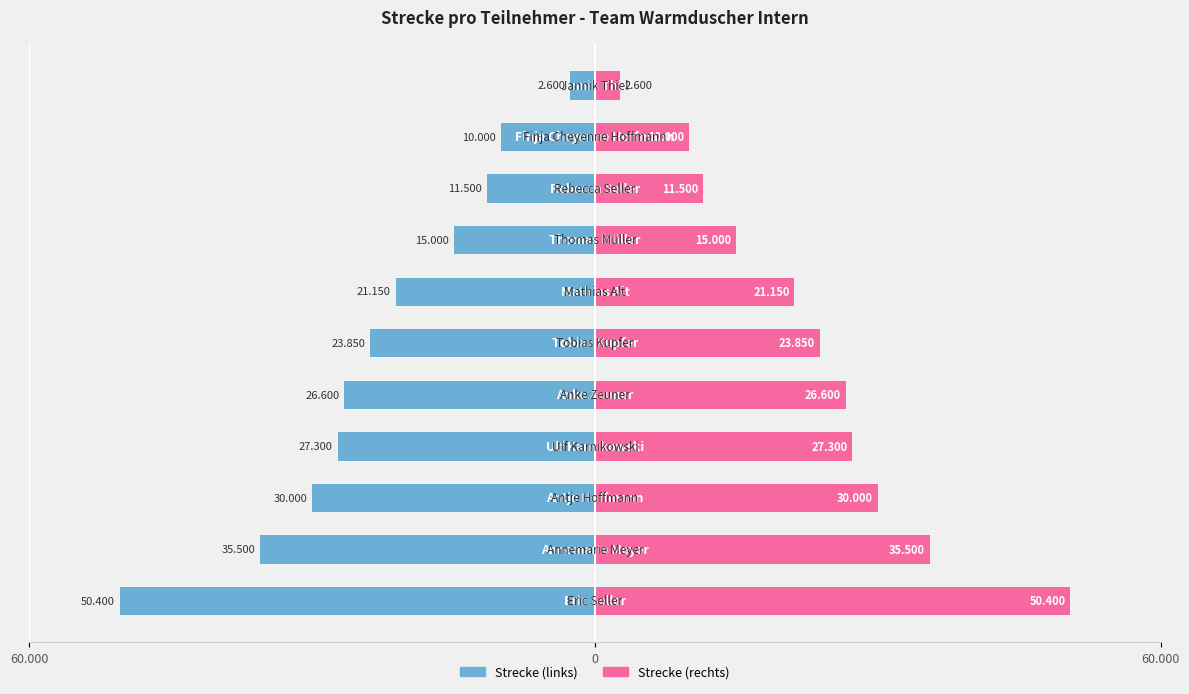

Rank the series at 7 from highest to lowest value.

Strecke (rechts), Strecke (links)